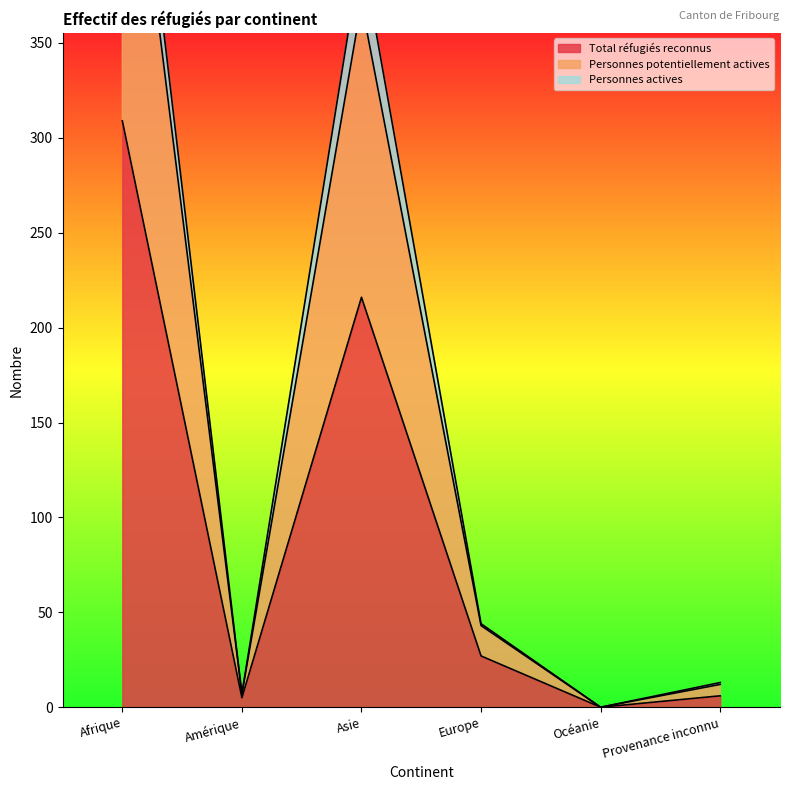

What is the value of the Total réfugiés reconnus point at the 3rd from the left?

216